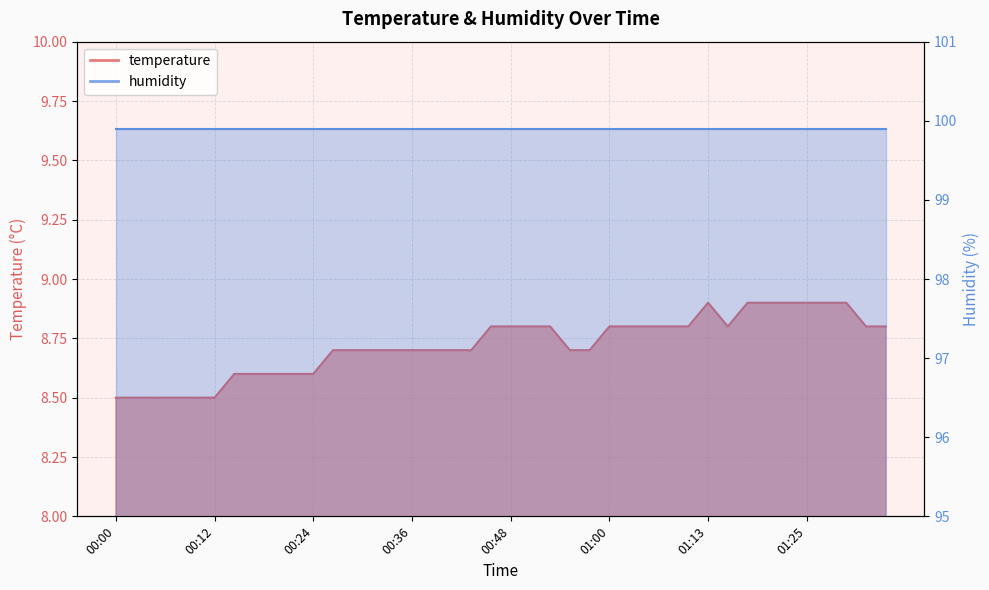

Rank the categories by value from highest to lowest.

01:13, 01:18, 01:20, 01:22, 01:25, 01:27, 01:30, 00:46, 00:48, 00:51, 00:53, 01:00, 01:03, 01:05, 01:08, 01:10, 01:15, 01:32, 01:35, 00:26, 00:29, 00:31, 00:34, 00:36, 00:39, 00:41, 00:43, 00:56, 00:58, 00:14, 00:17, 00:19, 00:21, 00:24, 00:00, 00:02, 00:04, 00:07, 00:09, 00:12